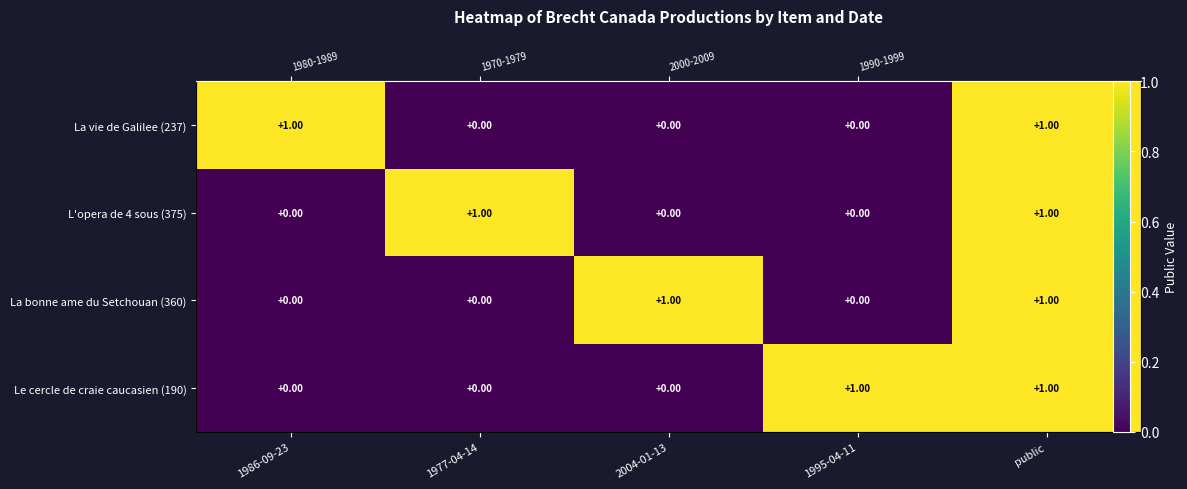

What is the total value across all series at 2004-01-13?

1